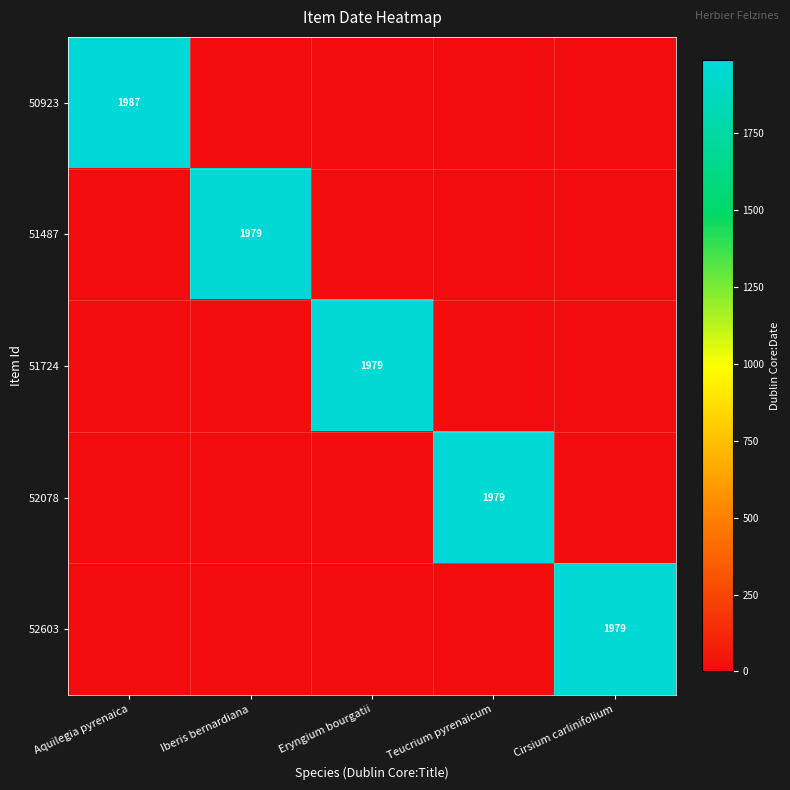

Is it true that 52078 equals 3026 at Teucrium pyrenaicum?

False